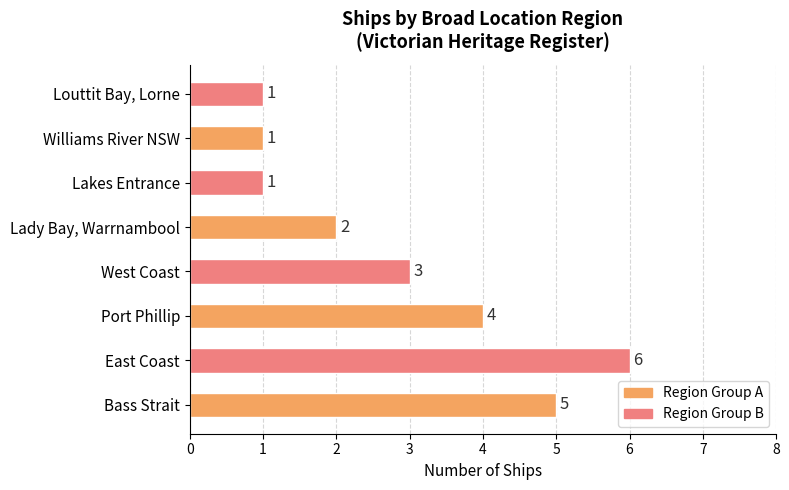

What is the greatest value displayed?

6